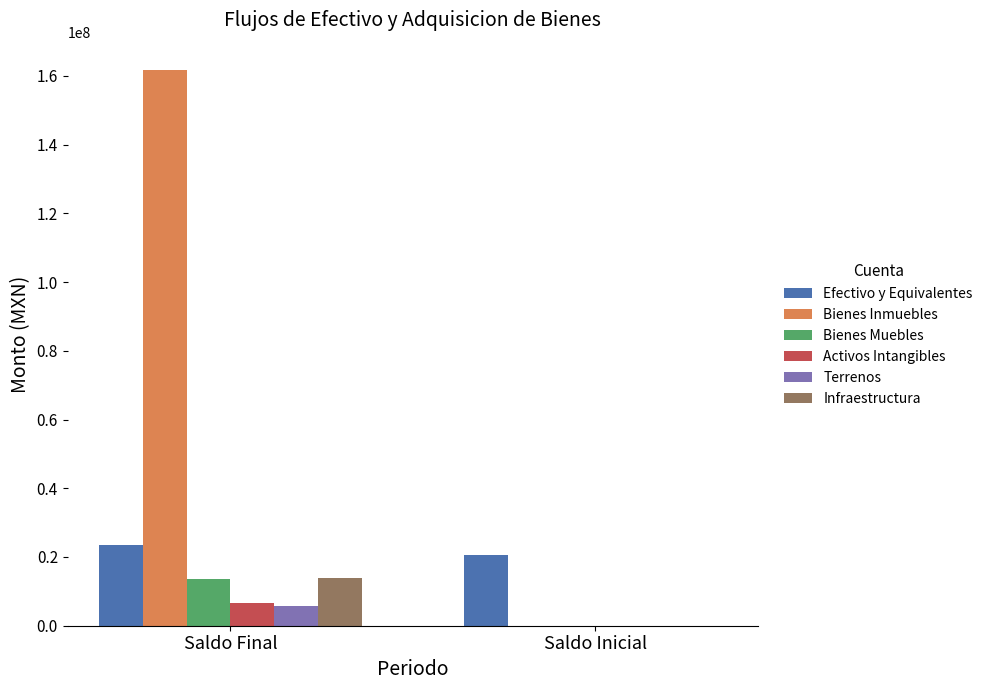

Which series has the largest total across all categories?

Bienes Inmuebles